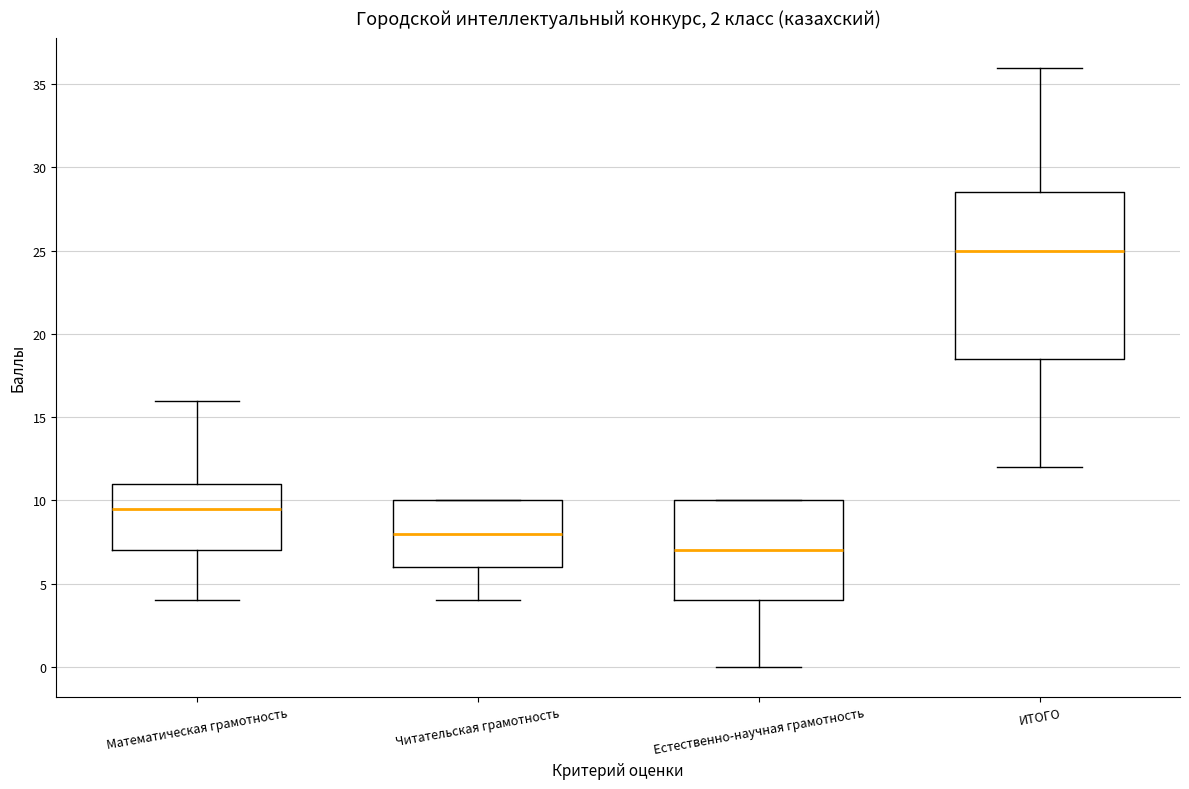

Comparing the boxes themselves (not the whiskers), which one is the tallest?

ИТОГО